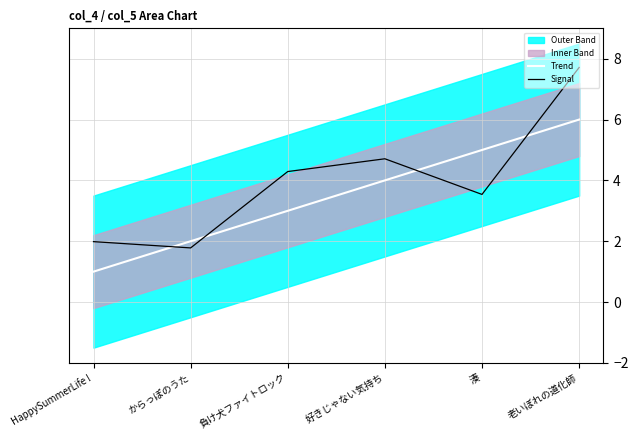

How many values in the Trend series exceed 4?

2